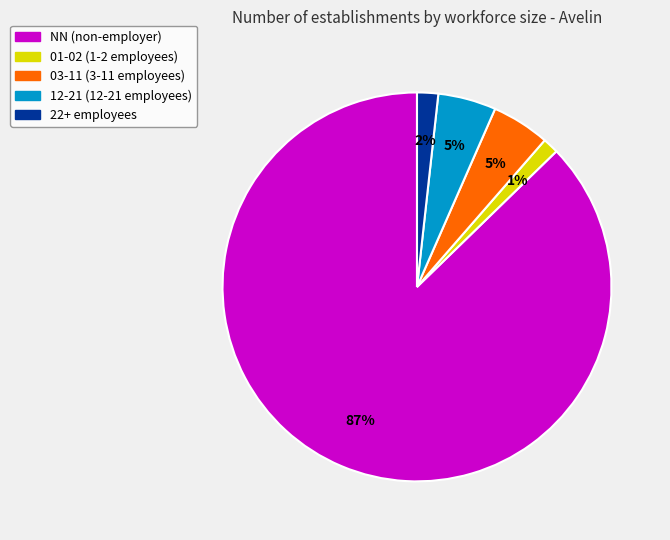

Is there a majority slice in this chart?

Yes